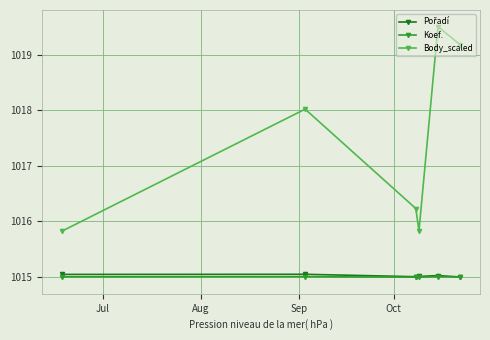

Which series has the widest spread of values?

Body_scaled